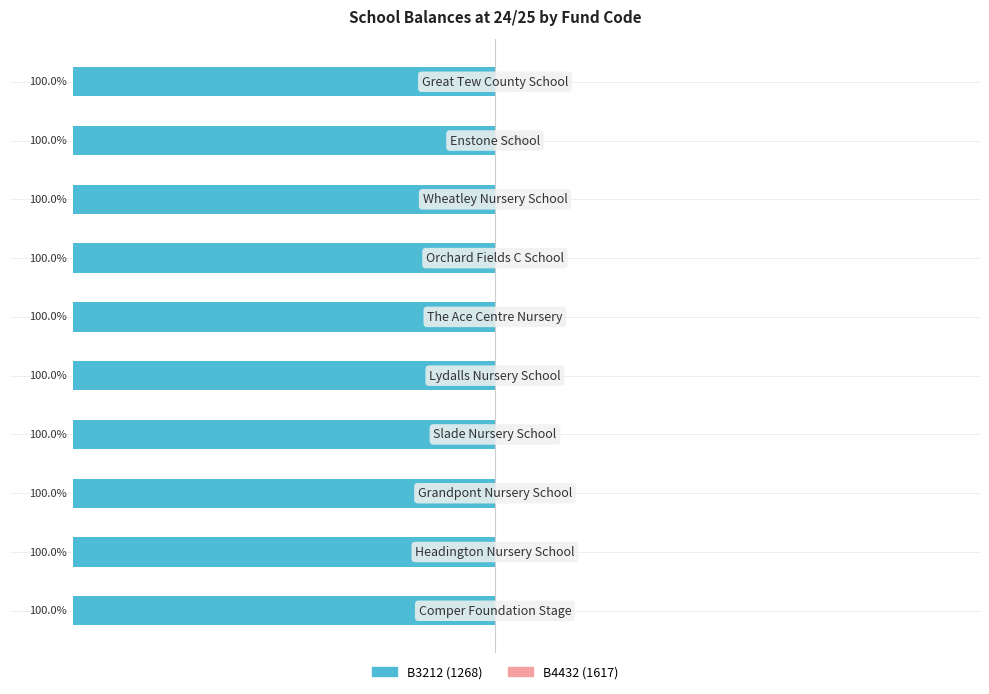

At which category does the chart reach its peak across all series?

8